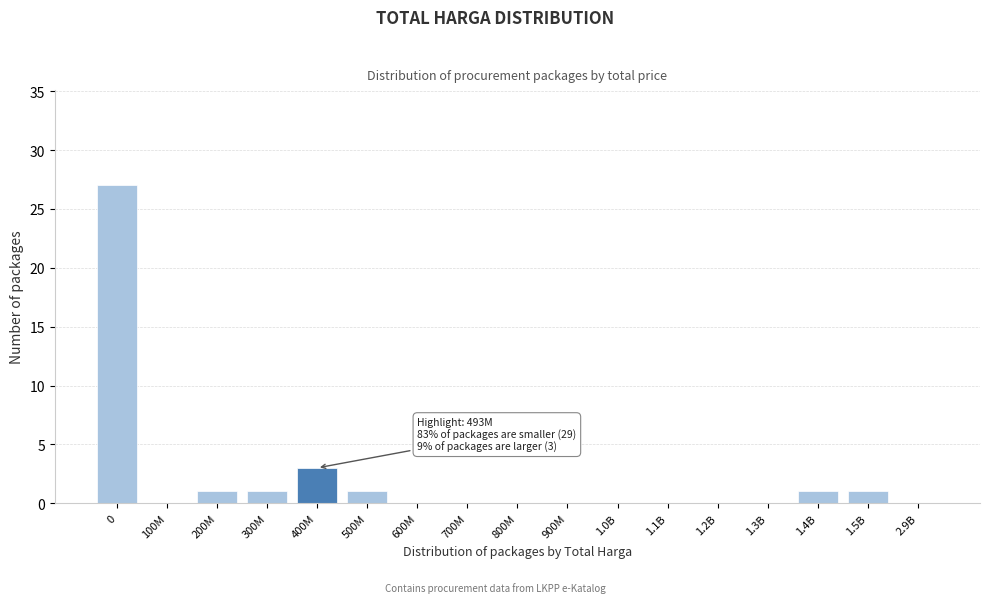

Reading right to left, extract all data points from this chart.

2.9B=0	1.5B=1	1.4B=1	1.3B=0	1.2B=0	1.1B=0	1.0B=0	900M=0	800M=0	700M=0	600M=0	500M=1	400M=3	300M=1	200M=1	100M=0	0=27